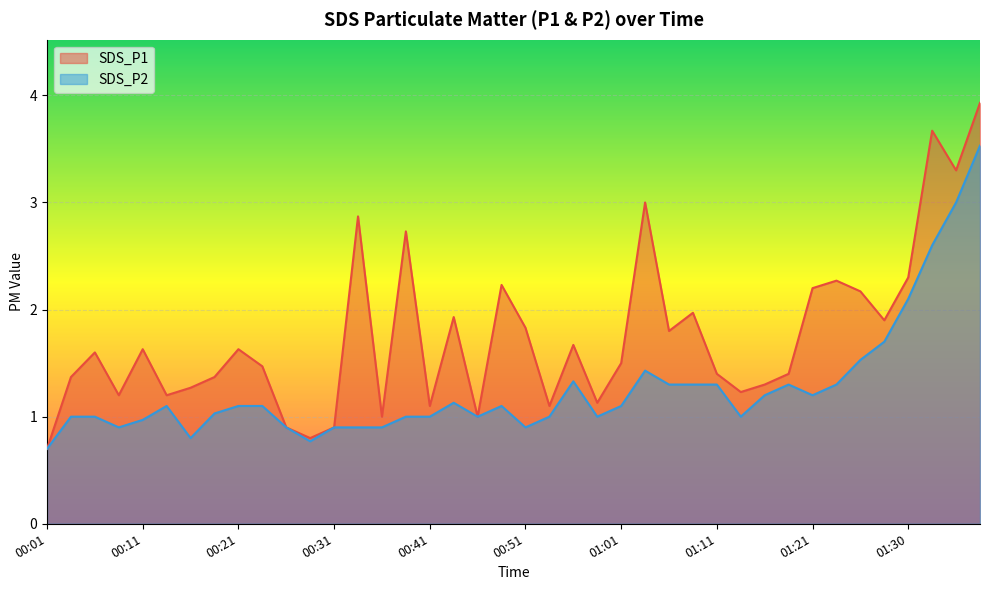

True or false: SDS_P1 and SDS_P2 intersect in this chart.

False